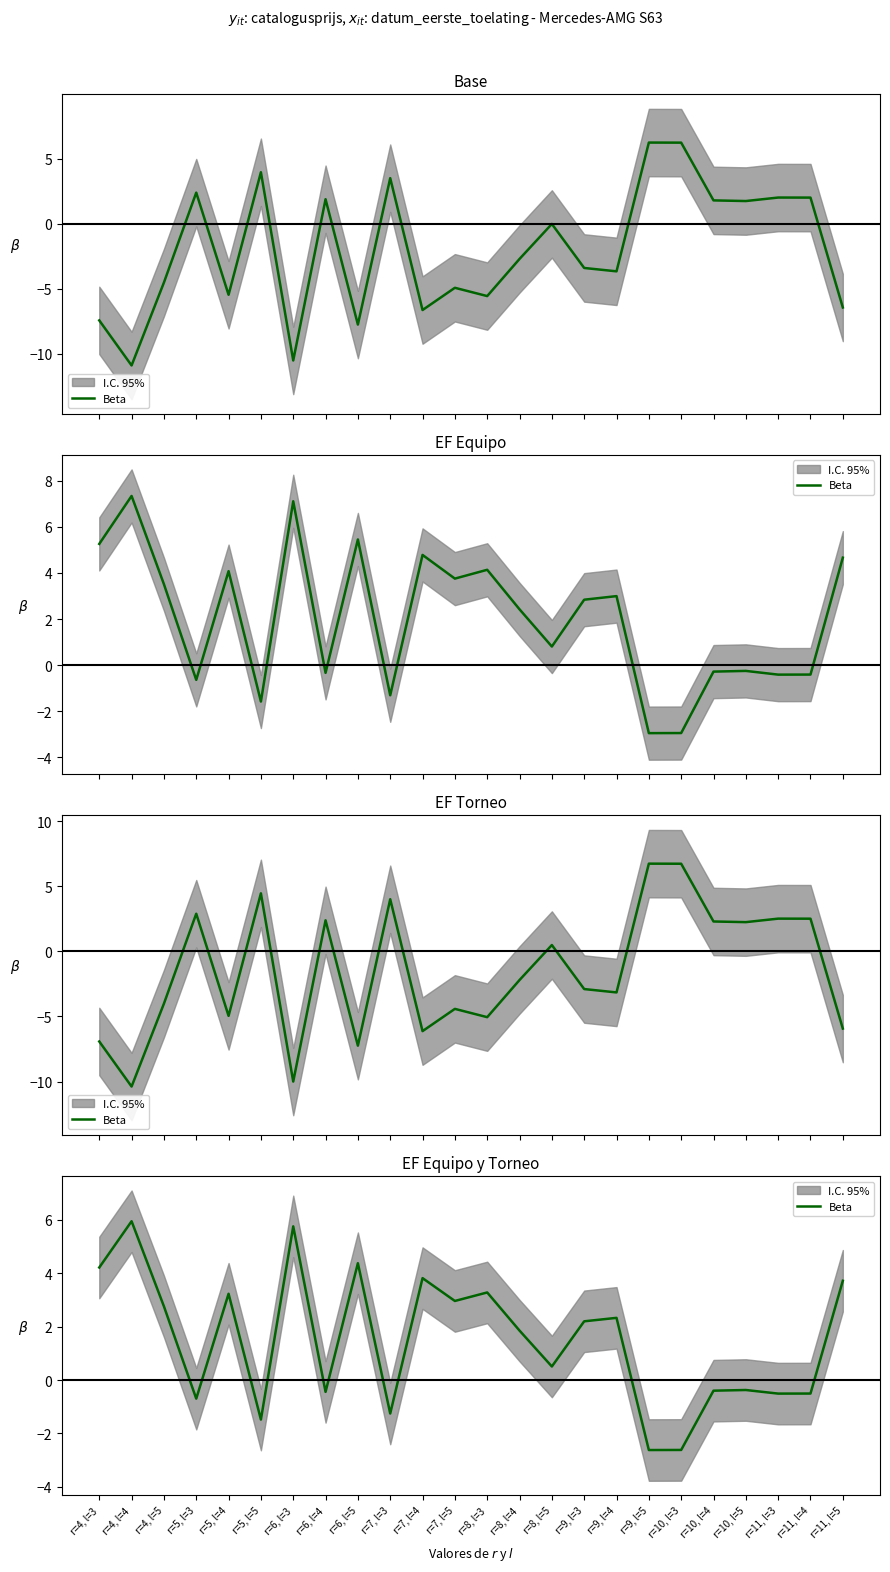

What is the sum of all values?

36.0